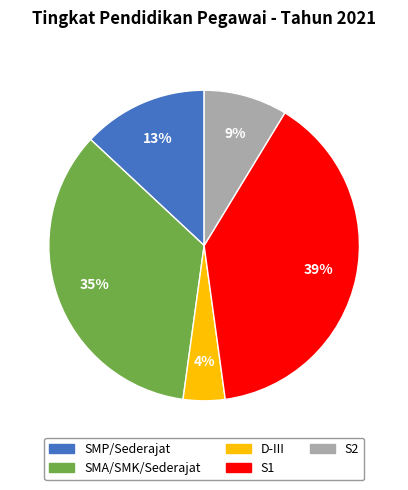

Which has a higher value, S2 or SMA/SMK/Sederajat?

SMA/SMK/Sederajat